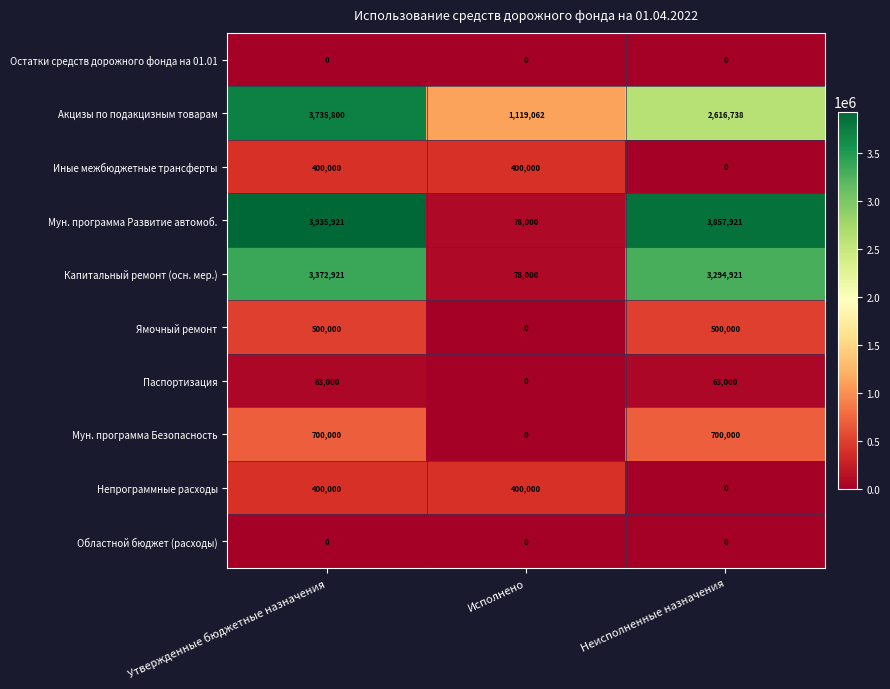

What is the minimum value for Капитальный ремонт (осн. мер.)?

78000